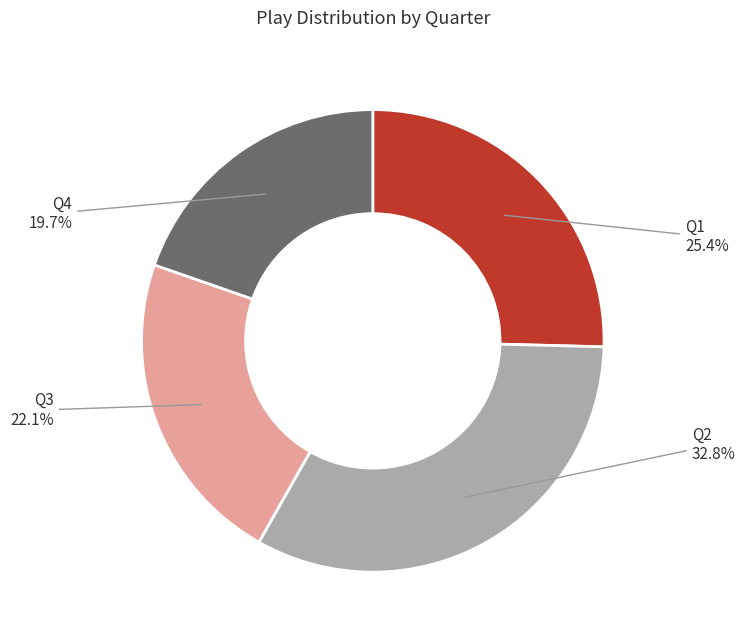

To the nearest percent, what is the difference between the Q2 and Q1 slice percentages?

7%